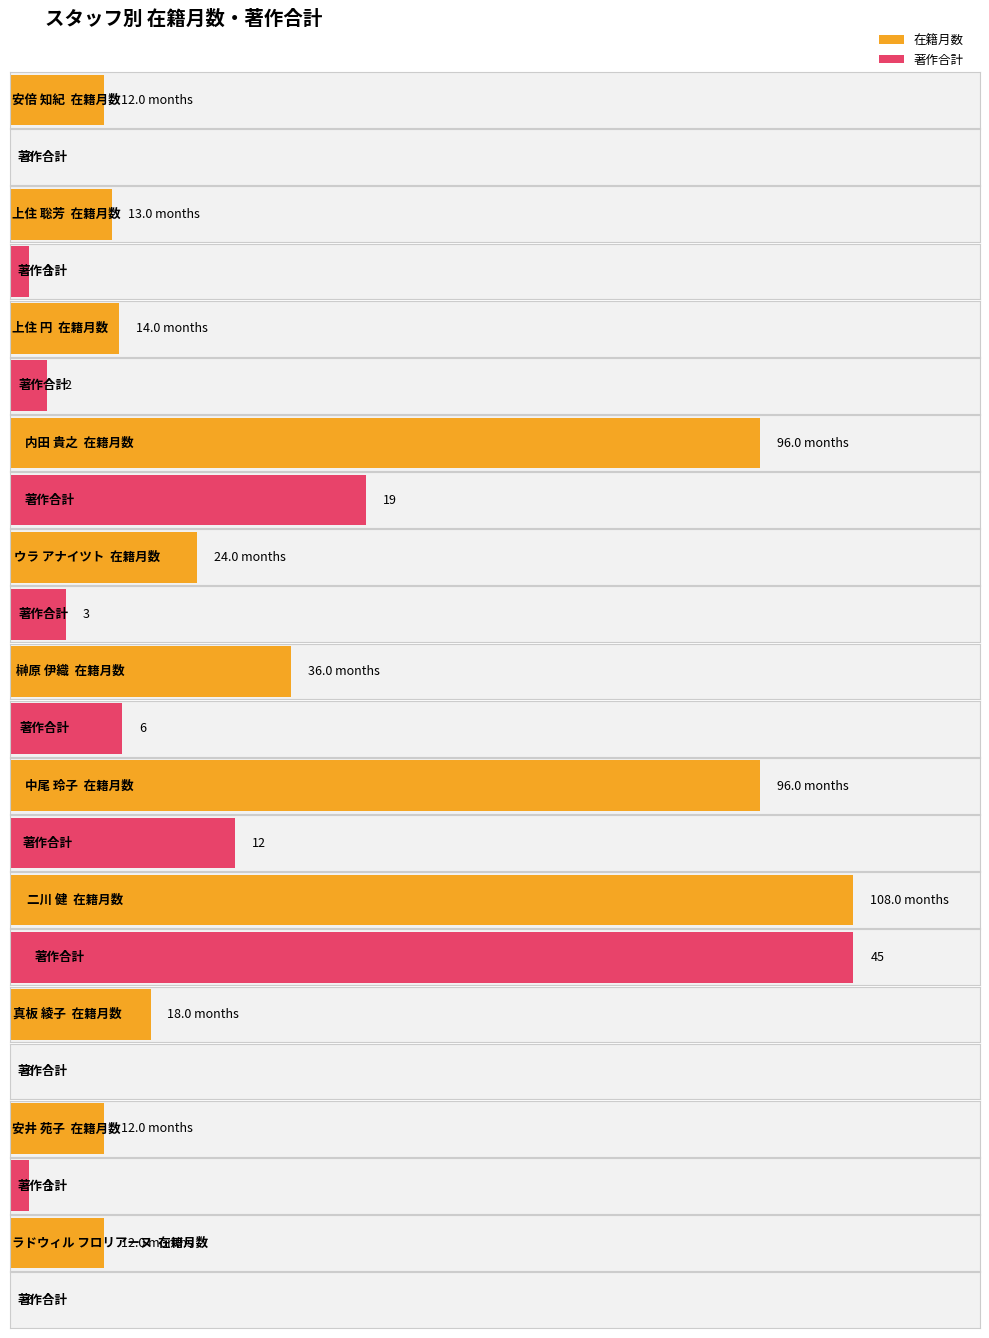

The 著作合計 series shows -22 at 安倍 知紀. True or false?

False